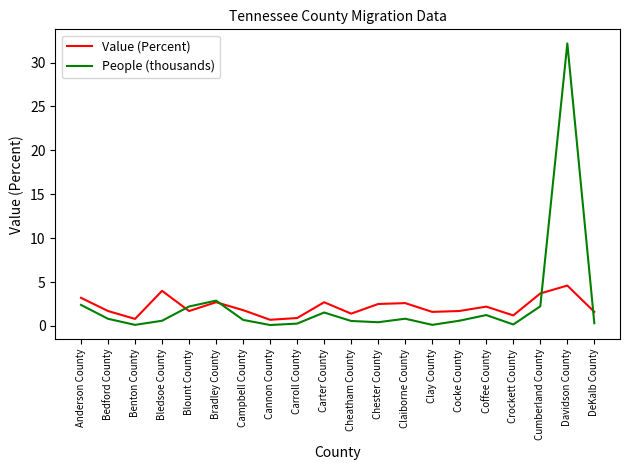

What are all the series names shown in the legend?

Value (Percent), People (thousands)